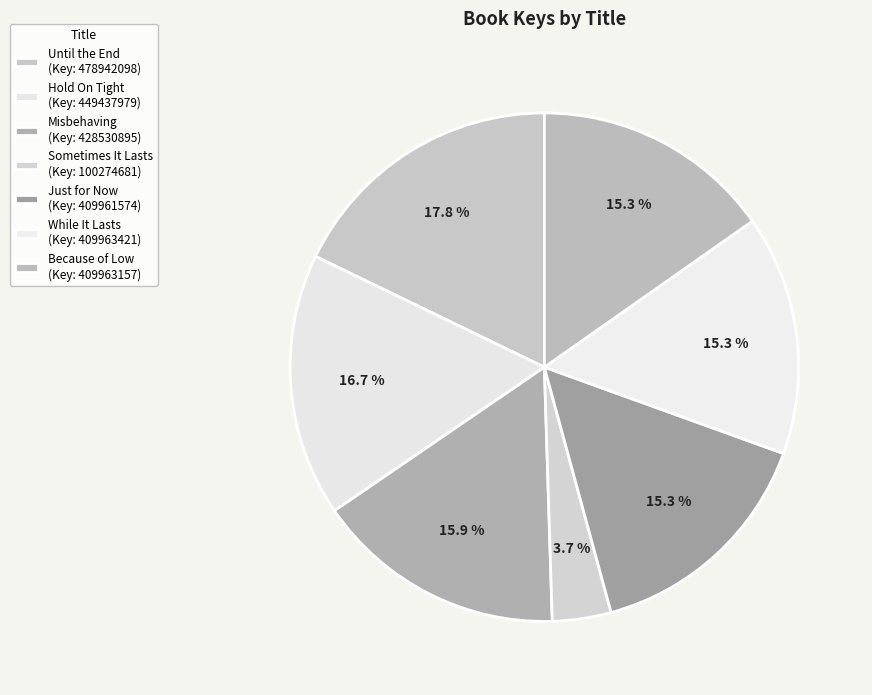

True or false: Hold On Tight accounts for 17% of the total.

True